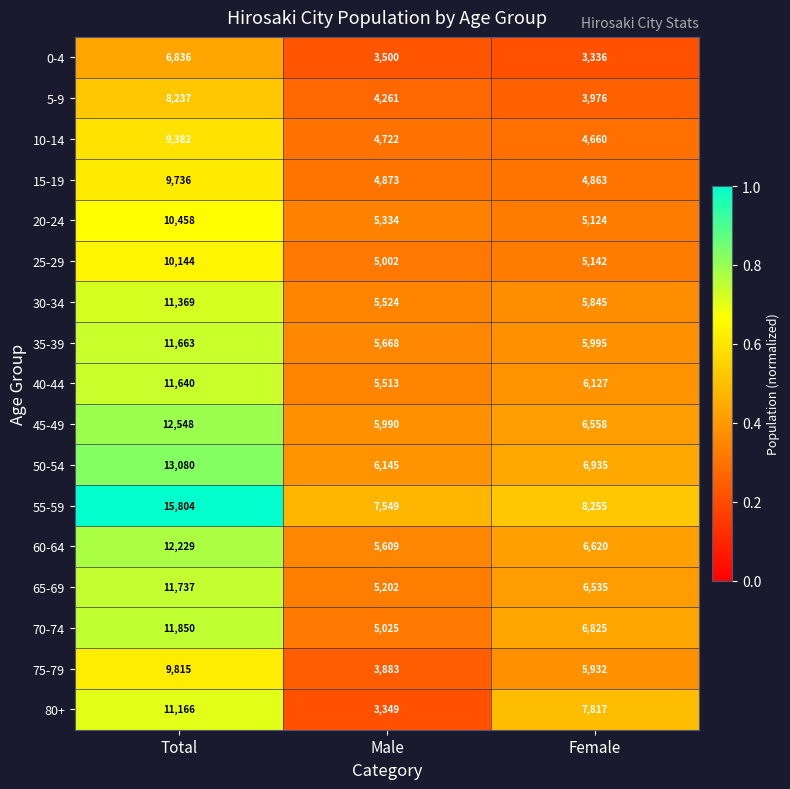

Count the number of data series in this chart.

17